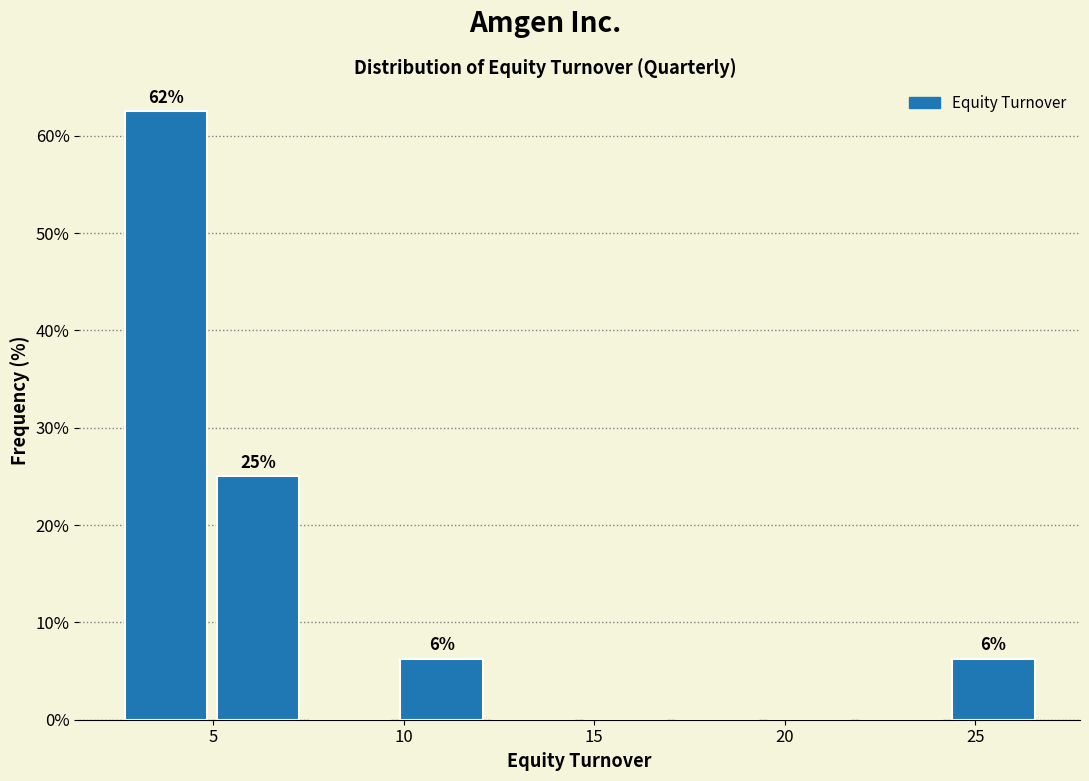

Which range on the x-axis has the tallest bar?

2.5 to 5.0